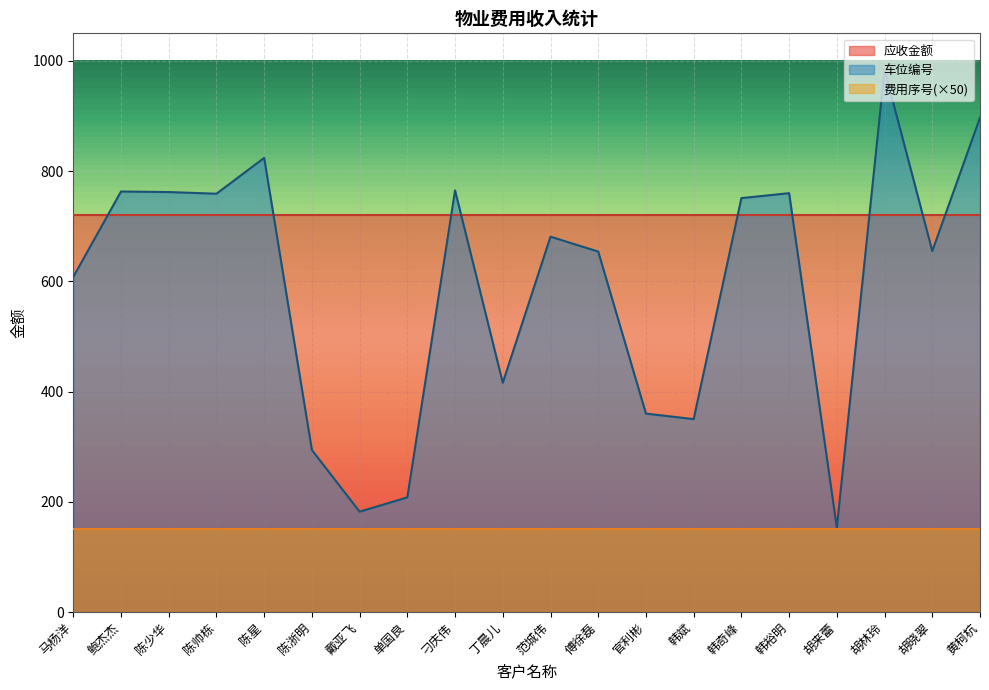

How many series are shown in this chart?

3